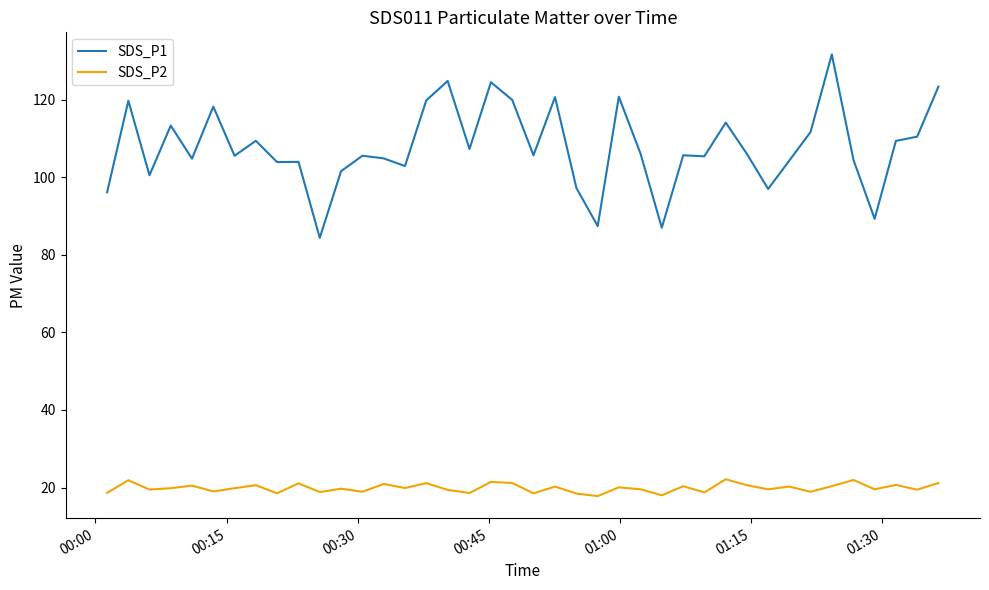

What is the minimum value shown in the chart?

17.8